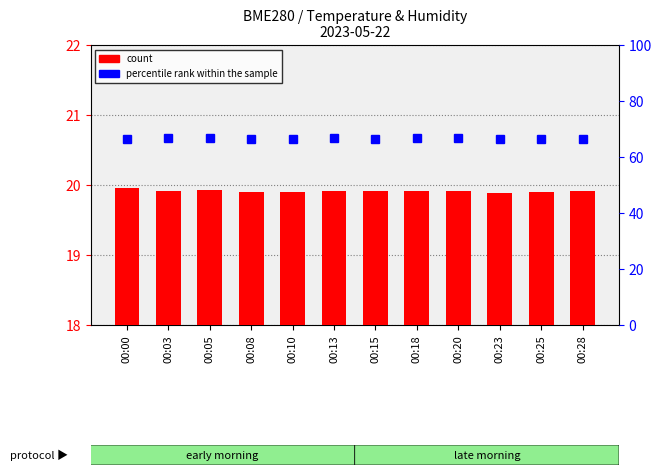

Reading right to left, what are all the values shown in this chart?

count: 00:28=19.9	00:25=19.9	00:23=19.9	00:20=19.9	00:18=19.9	00:15=19.9	00:13=19.9	00:10=19.9	00:08=19.9	00:05=19.9	00:03=19.9	00:00=20.0
percentile rank within the sample: 00:28=66.4	00:25=66.5	00:23=66.5	00:20=66.8	00:18=66.7	00:15=66.3	00:13=66.6	00:10=66.6	00:08=66.5	00:05=66.6	00:03=66.9	00:00=66.3